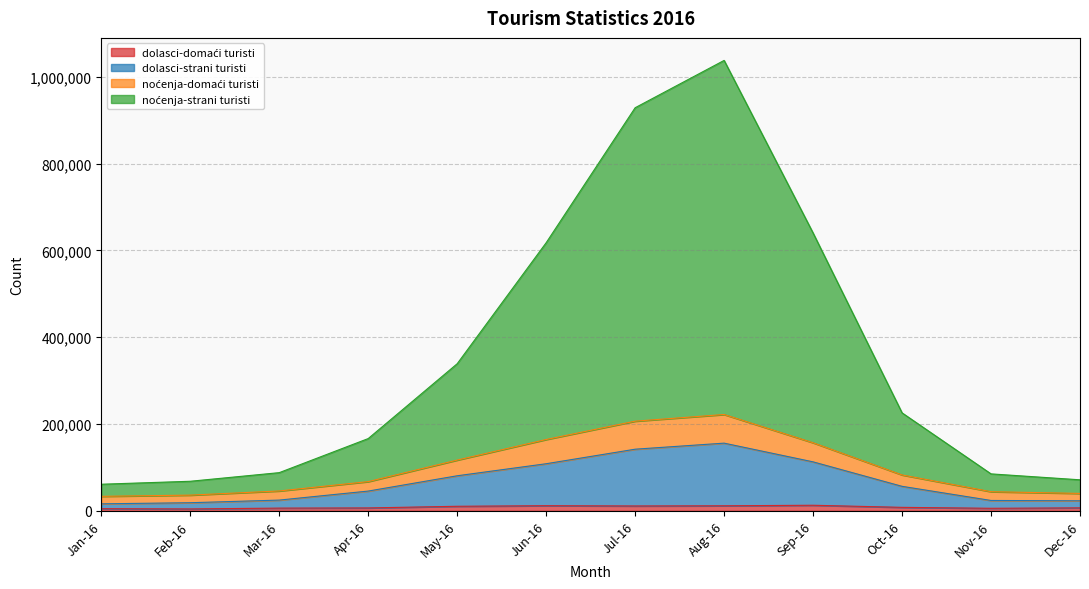

What is the smallest value displayed?

4373